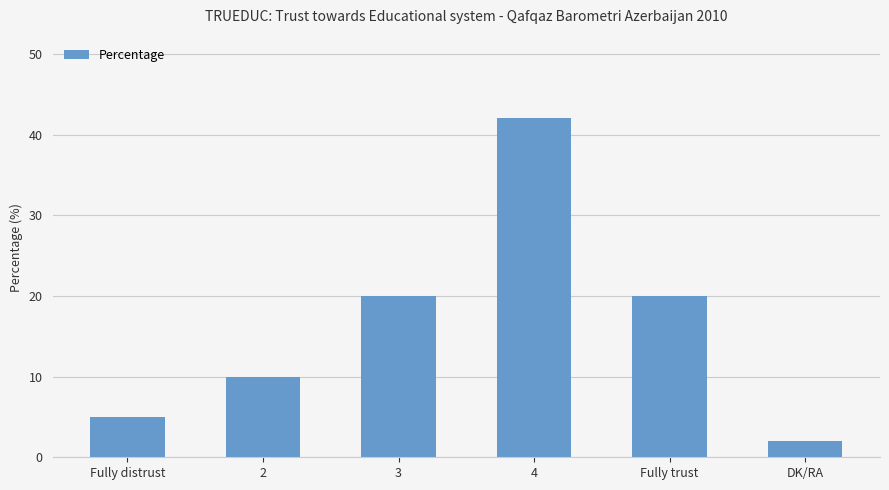

What is the label of the 3rd bar from the left?

3